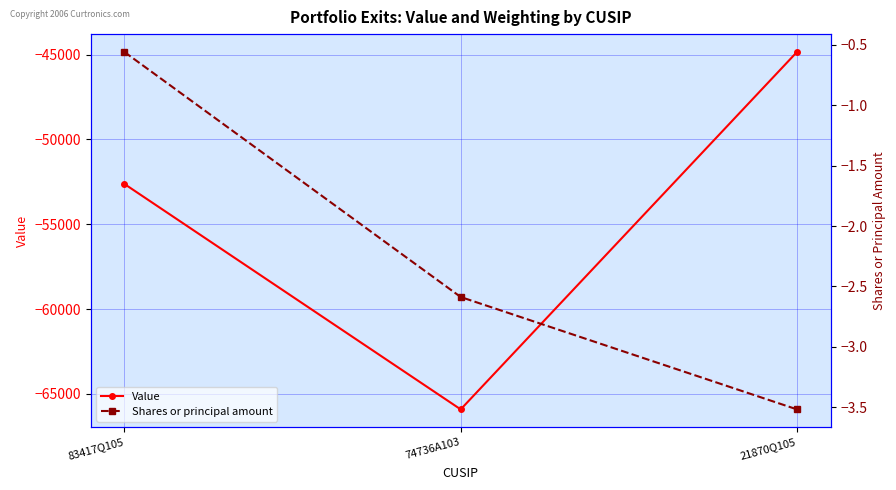

What is the difference between the maximum and second lowest values in the Shares or principal amount series?

2.0